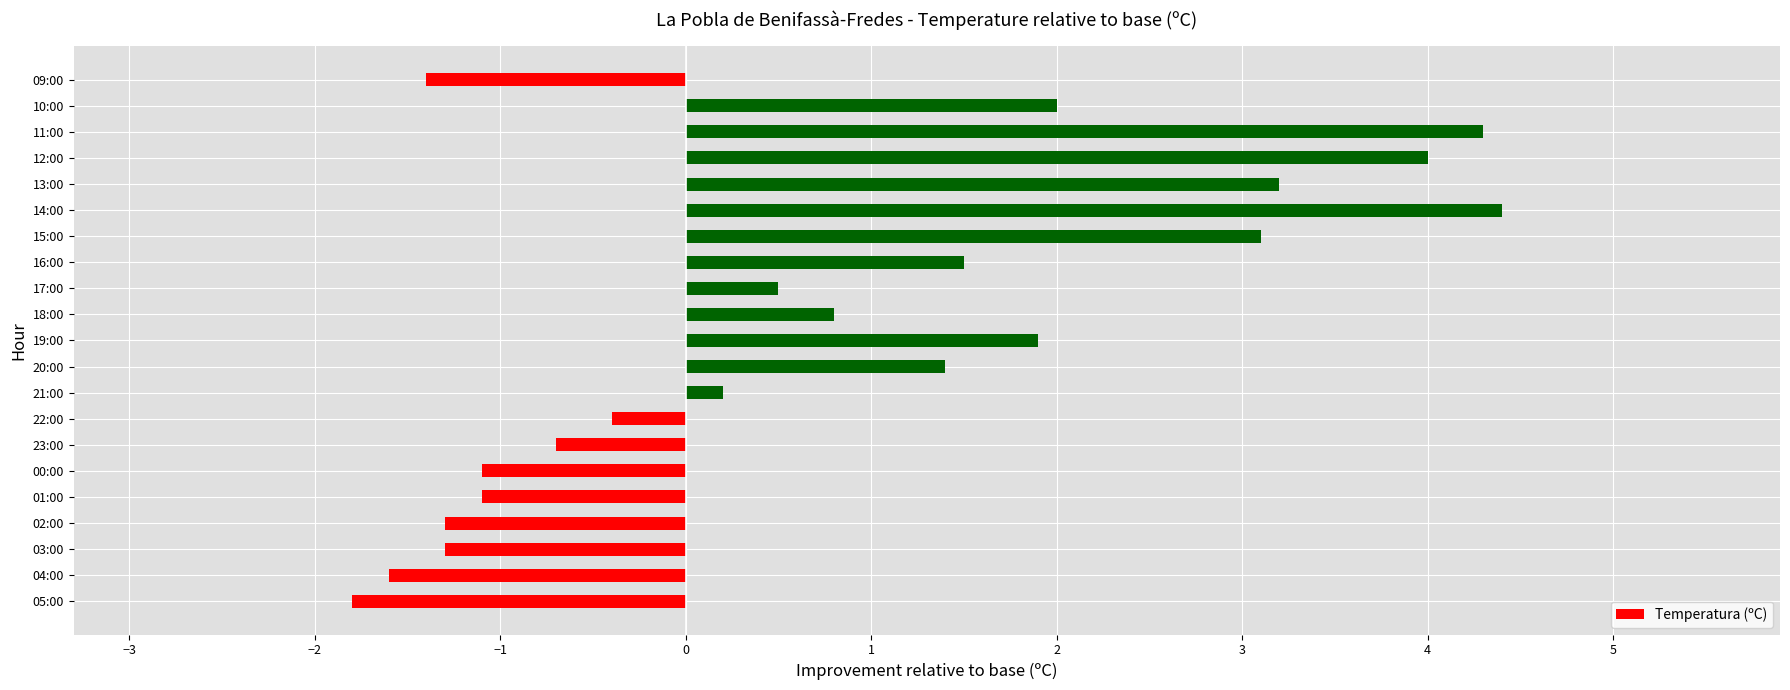

The chart shows a value of -0.5 at 03:00. True or false?

False